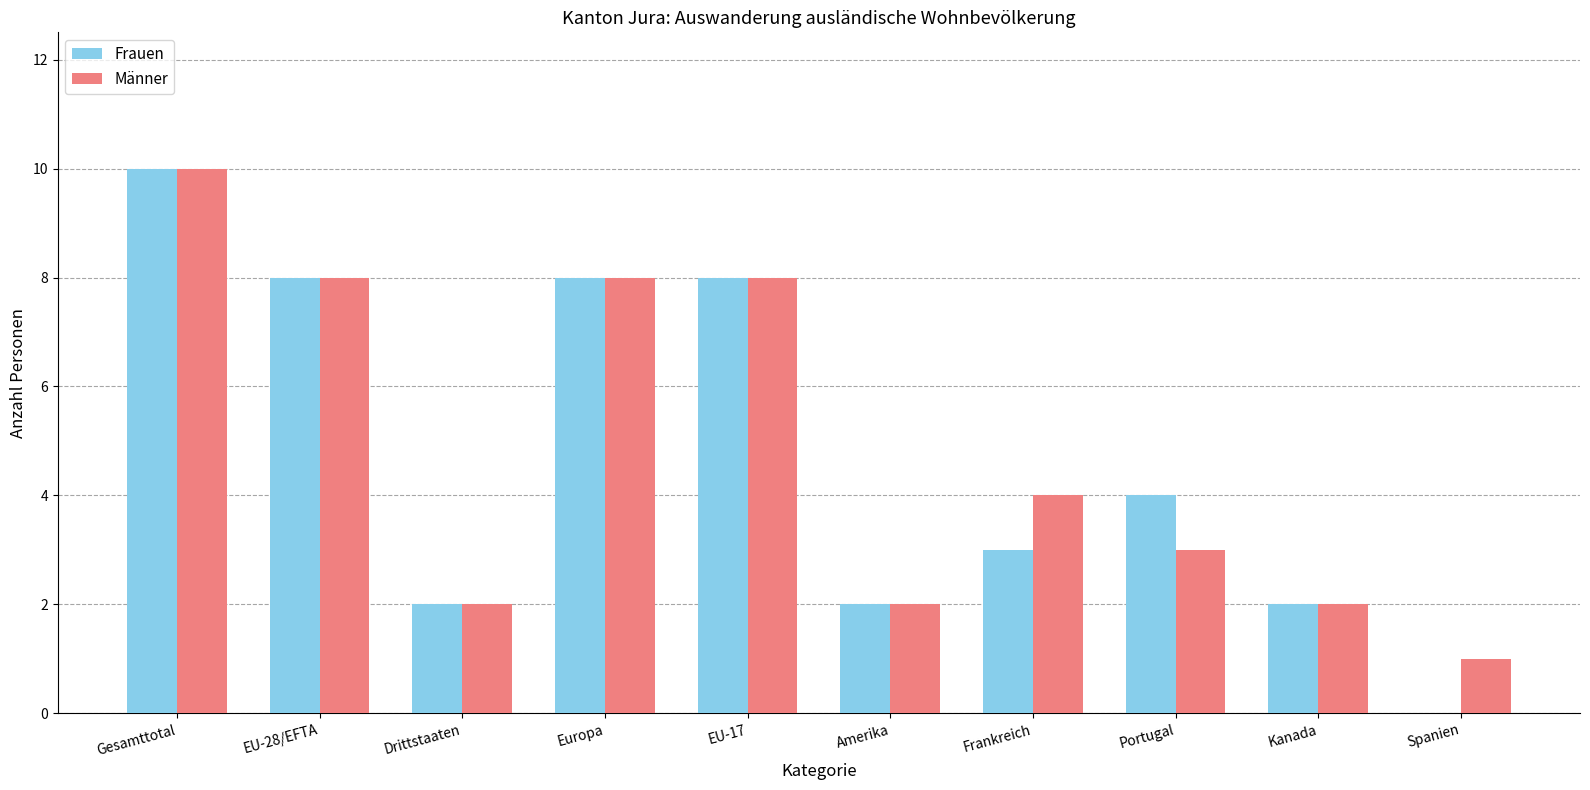

Is it true that Männer equals 5 at Portugal?

False